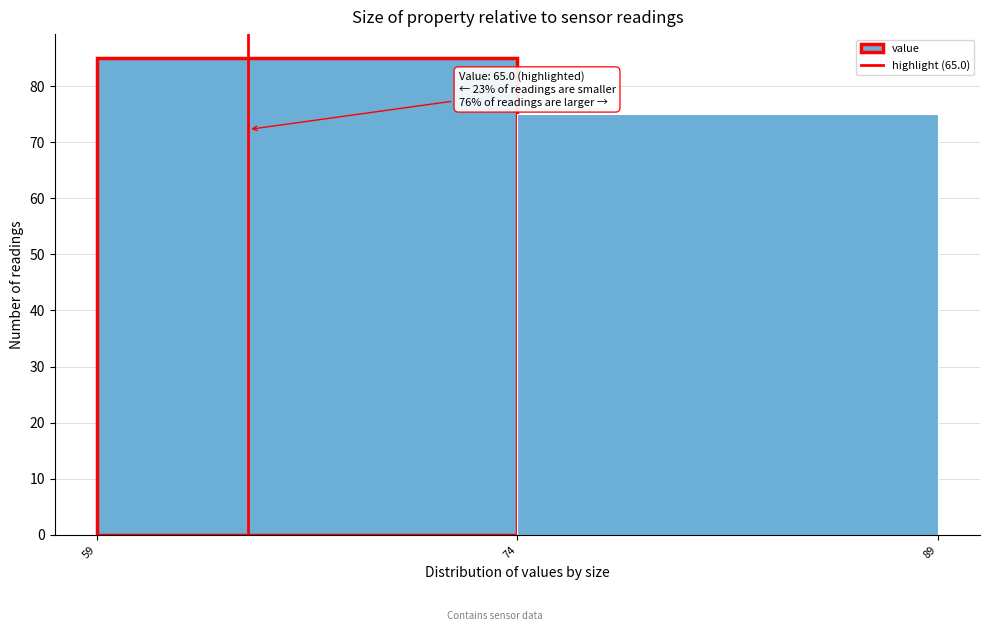

Reading left to right, what are all the values shown in this chart?

59=85	74=75